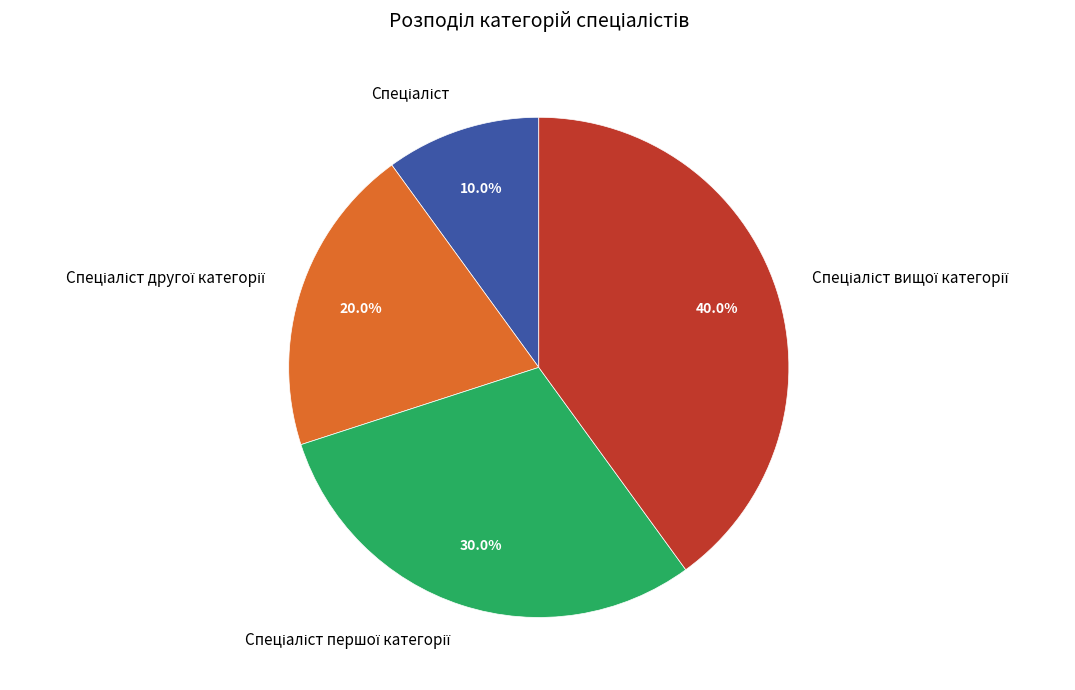

Does any single category account for the majority?

No